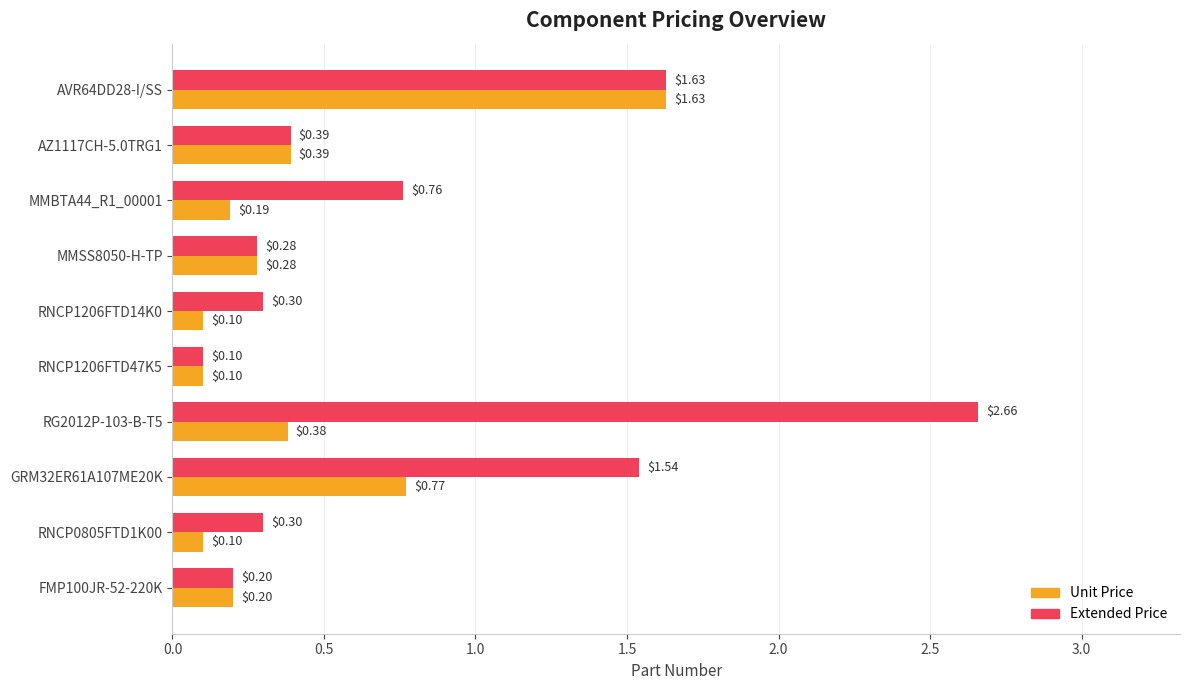

At RG2012P-103-B-T5, list the series in order from smallest to largest.

Unit Price, Extended Price